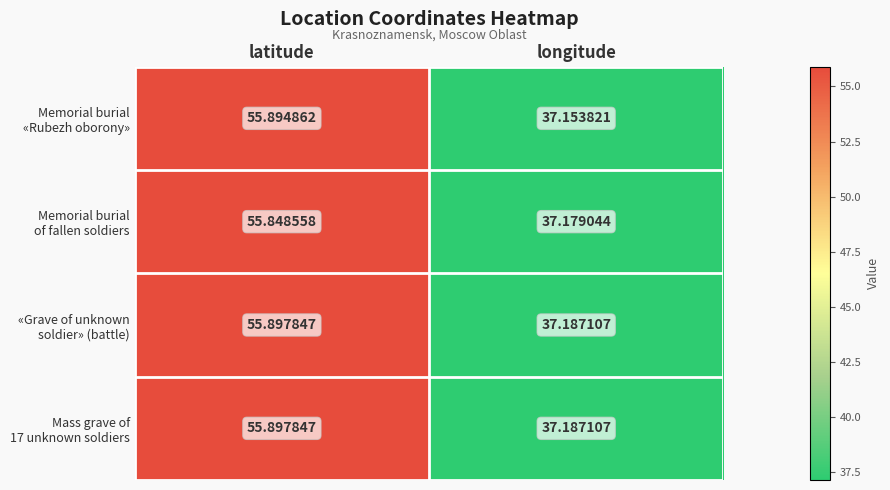

At which category is the sum across all series the highest?

latitude